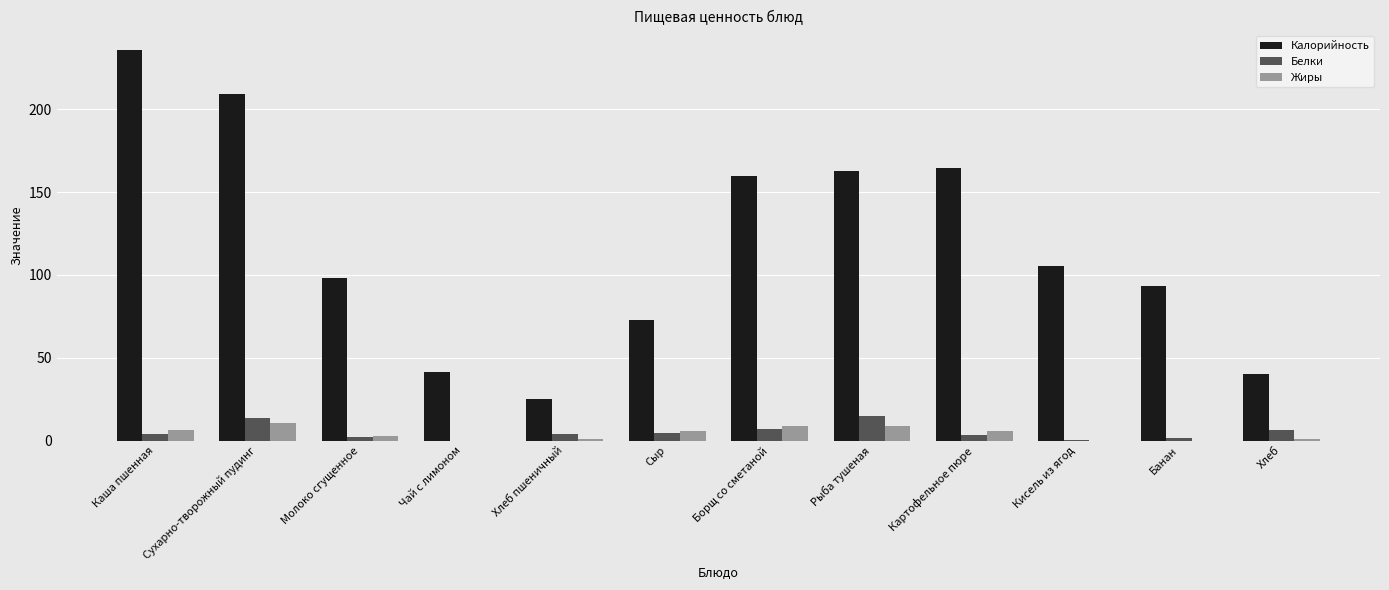

What are all the series names shown in the legend?

Калорийность, Белки, Жиры